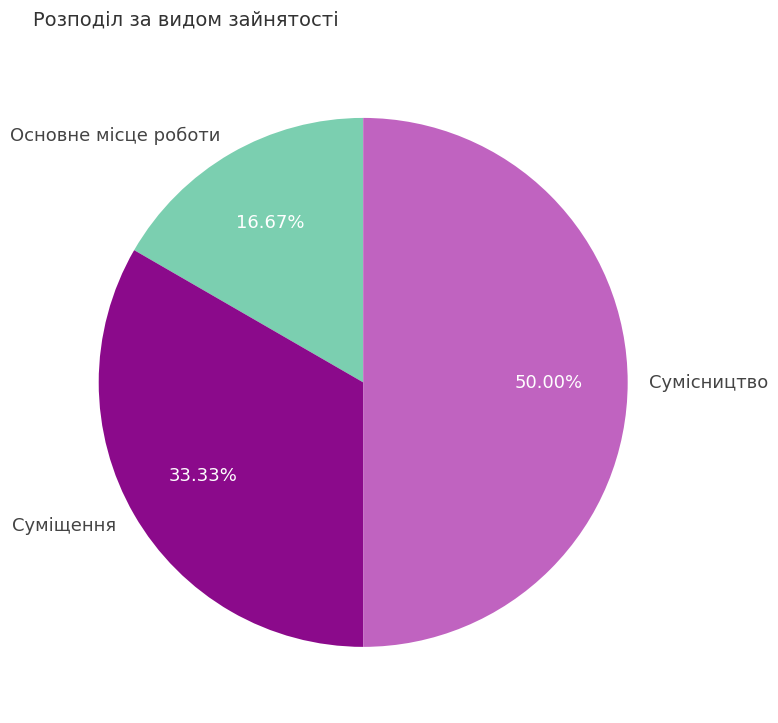

Rank the categories by value from lowest to highest.

Основне місце роботи, Суміщення, Сумісництво